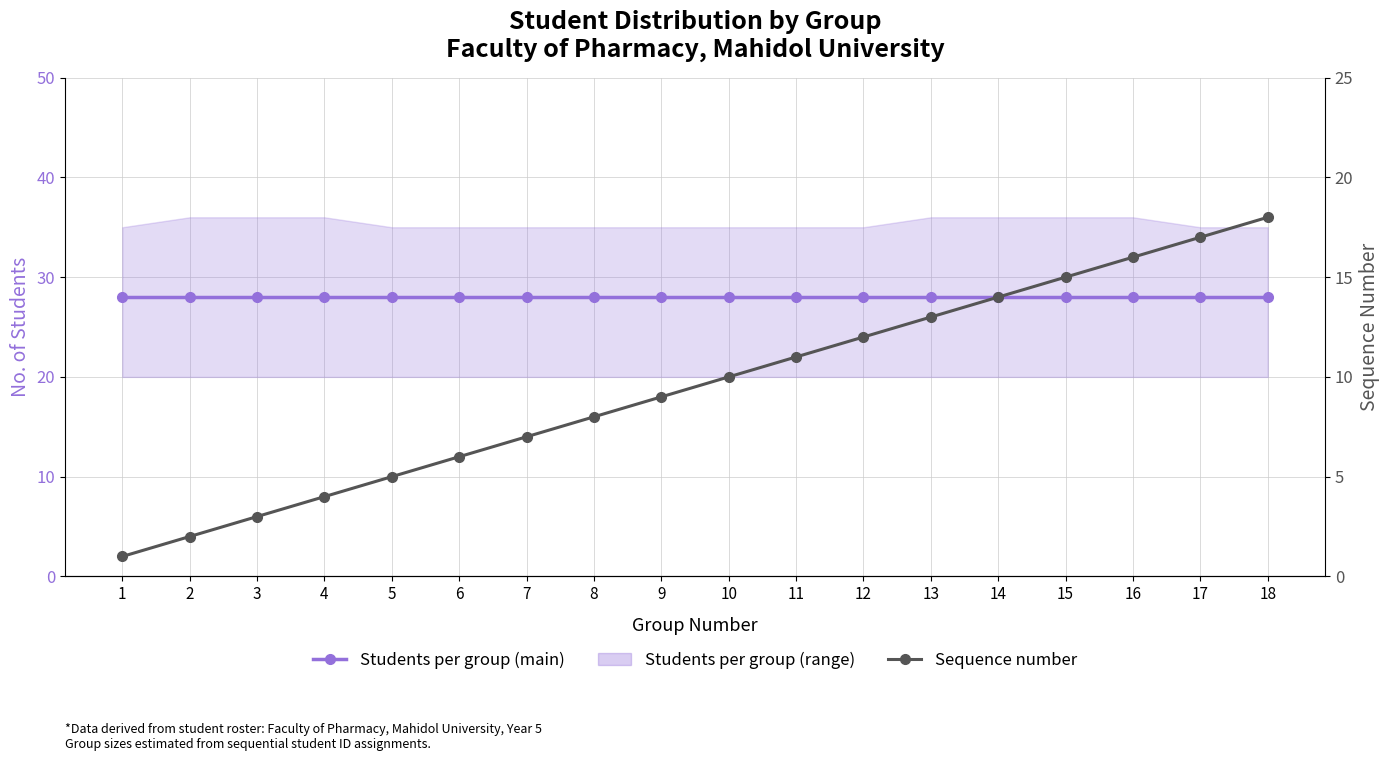

Where is Students per group (main) nearest to the value 28?

1